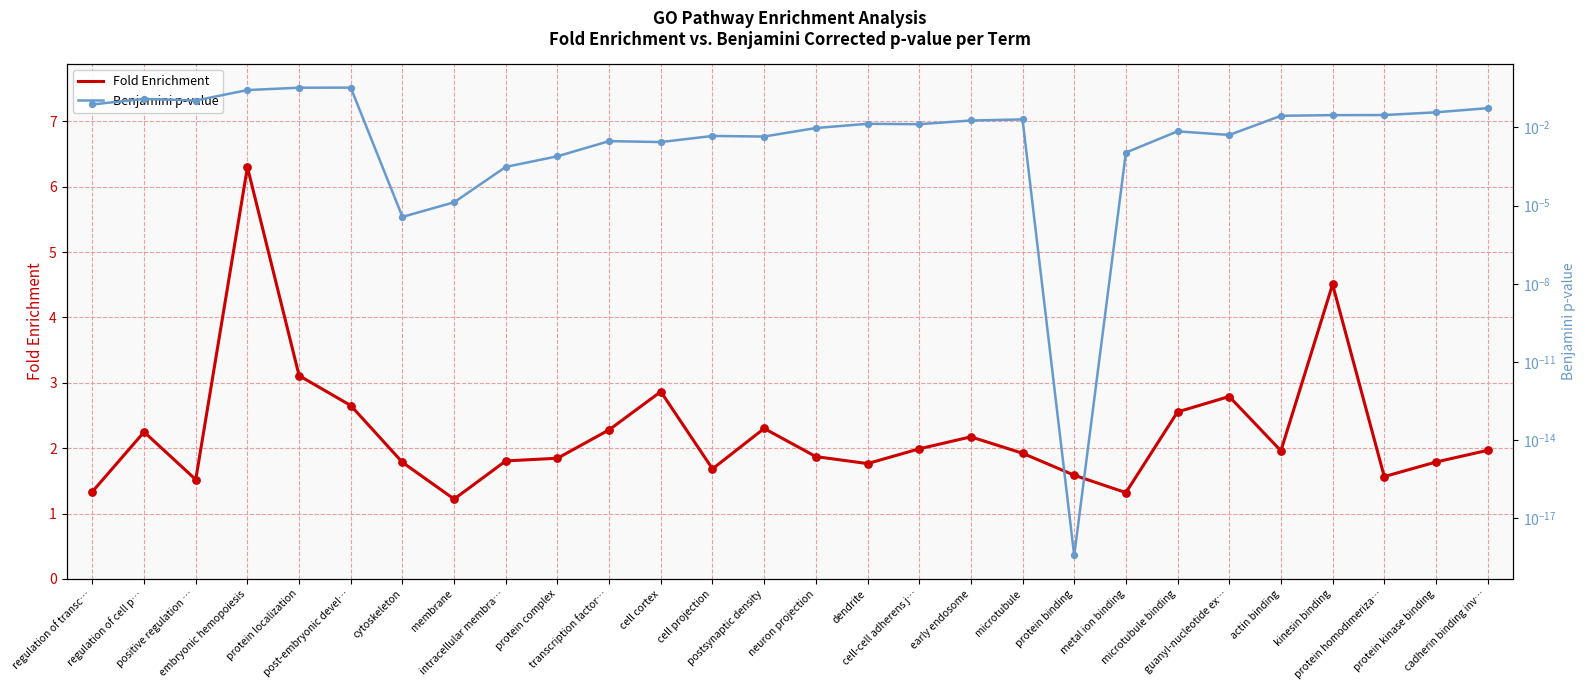

What is the total value across all series at actin binding?

2.0